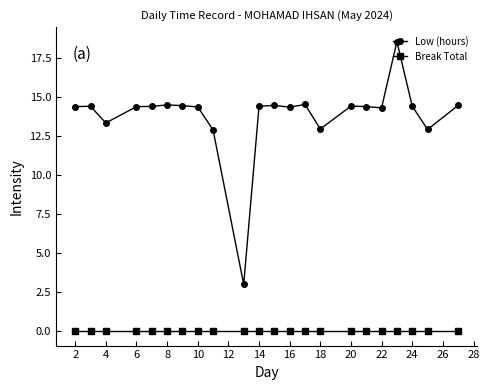

True or false: Low (hours) and Break Total cross at least once.

False